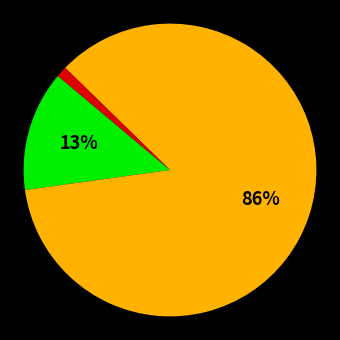

To the nearest percent, what is the average slice percentage?

33%